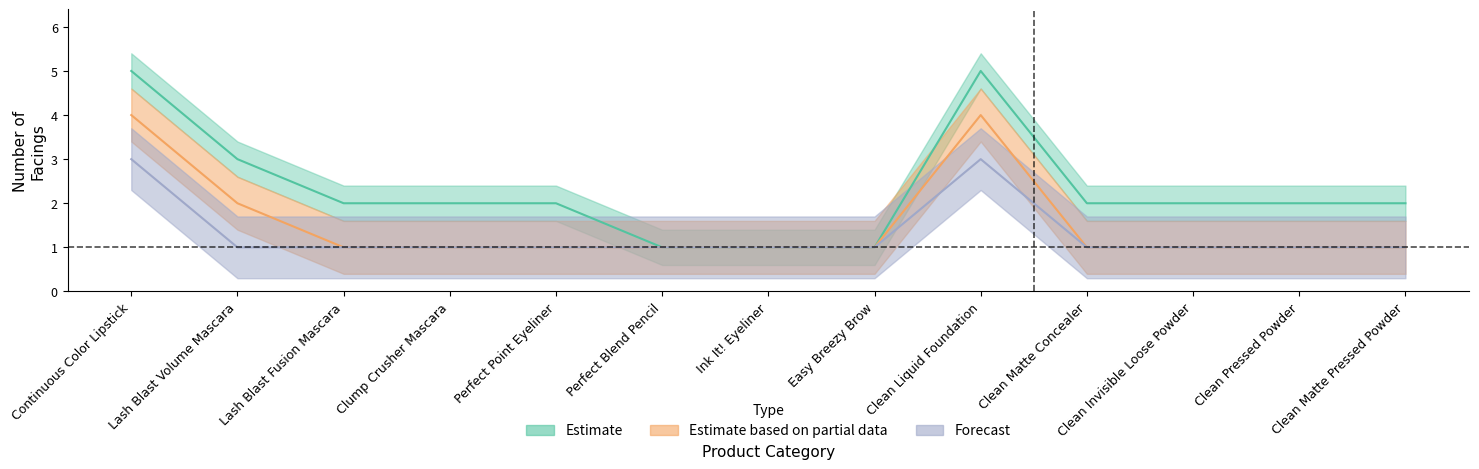

At which category does Estimate based on partial data reach its first local peak?

Clean Liquid Foundation